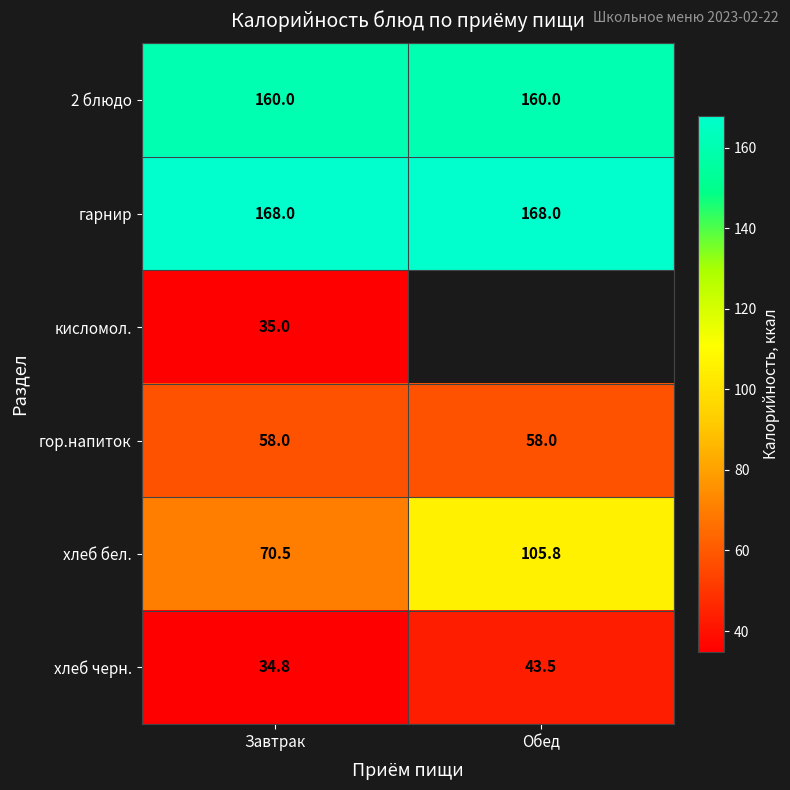

What is the total value across all series at Завтрак?

526.3